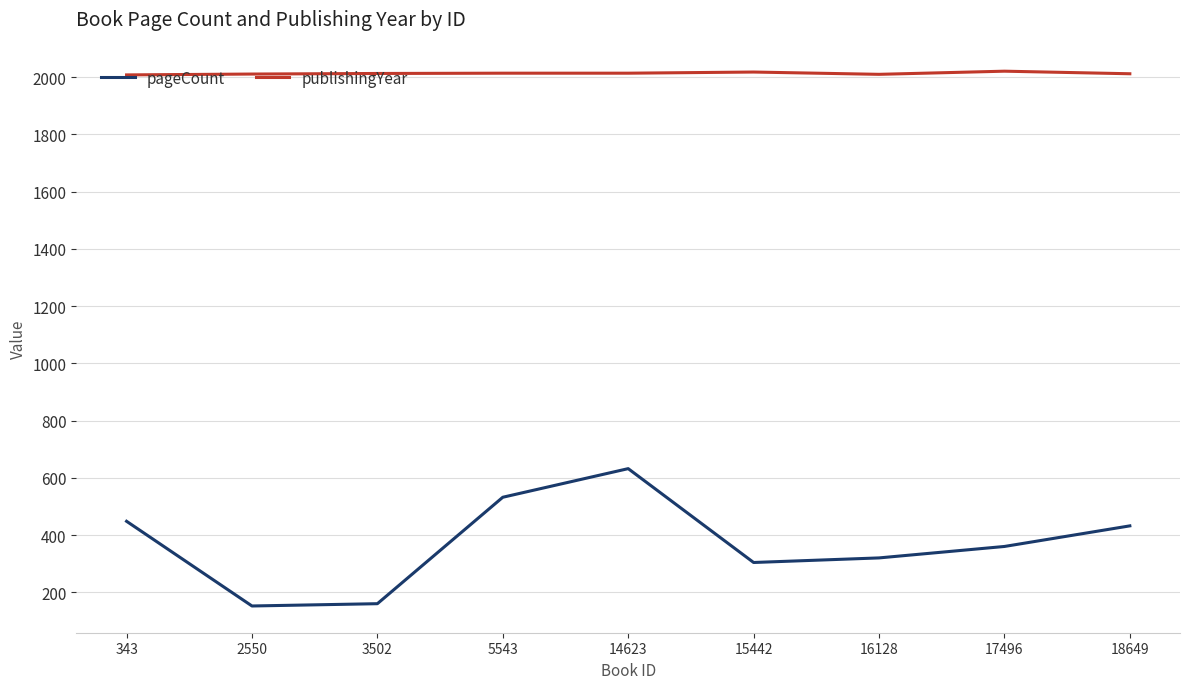

At 18649, list the series in order from largest to smallest.

publishingYear, pageCount